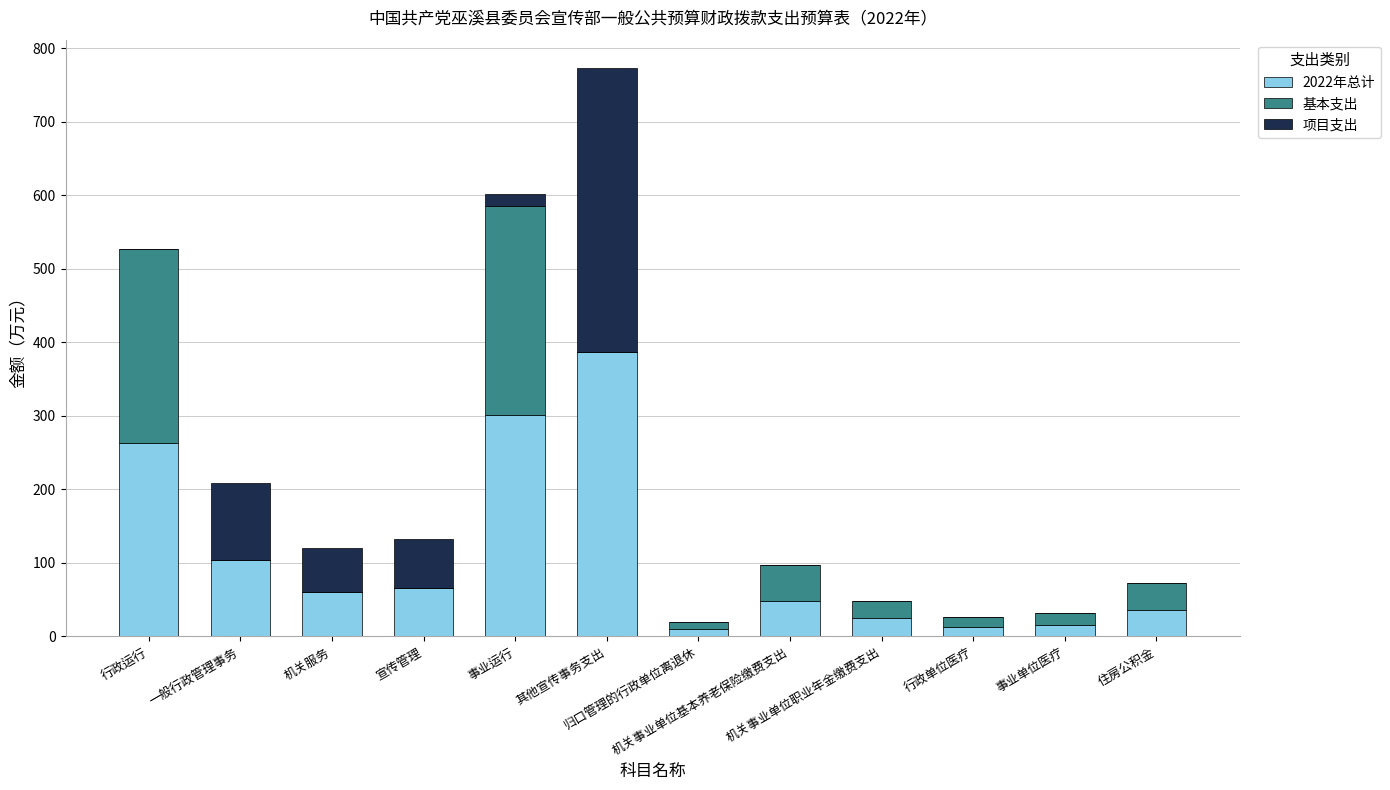

How many data points does each series have?

12